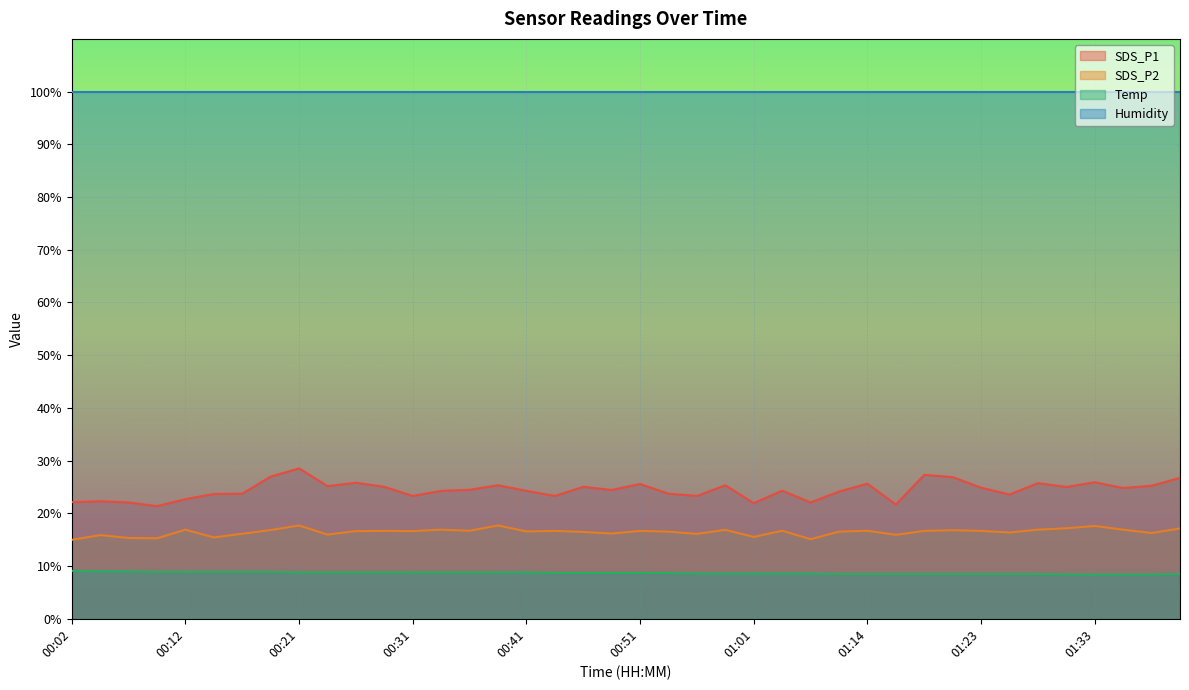

Which has a higher value, 00:19 or 01:38?

00:19